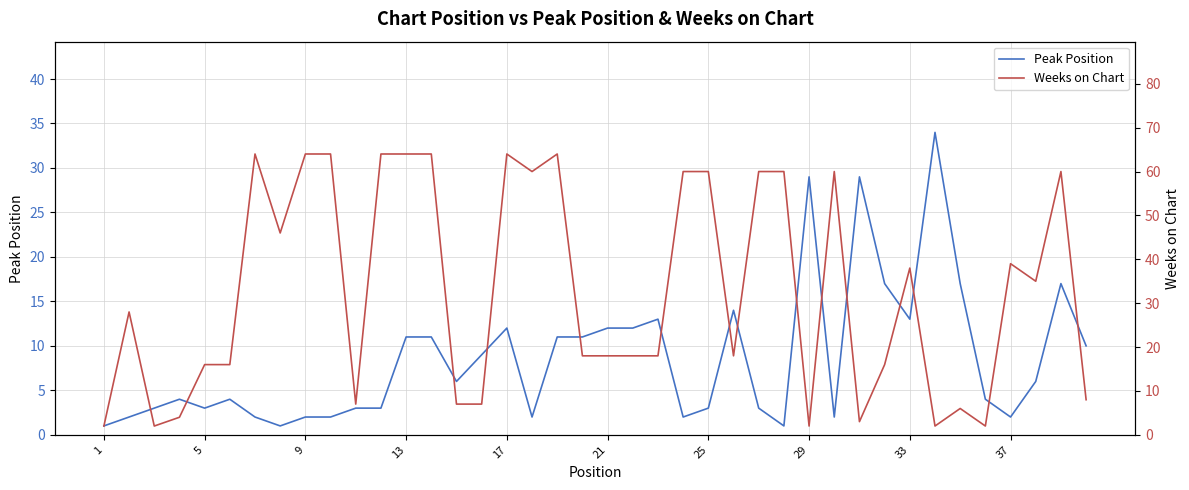

At how many categories does at least one series exceed 43?

16